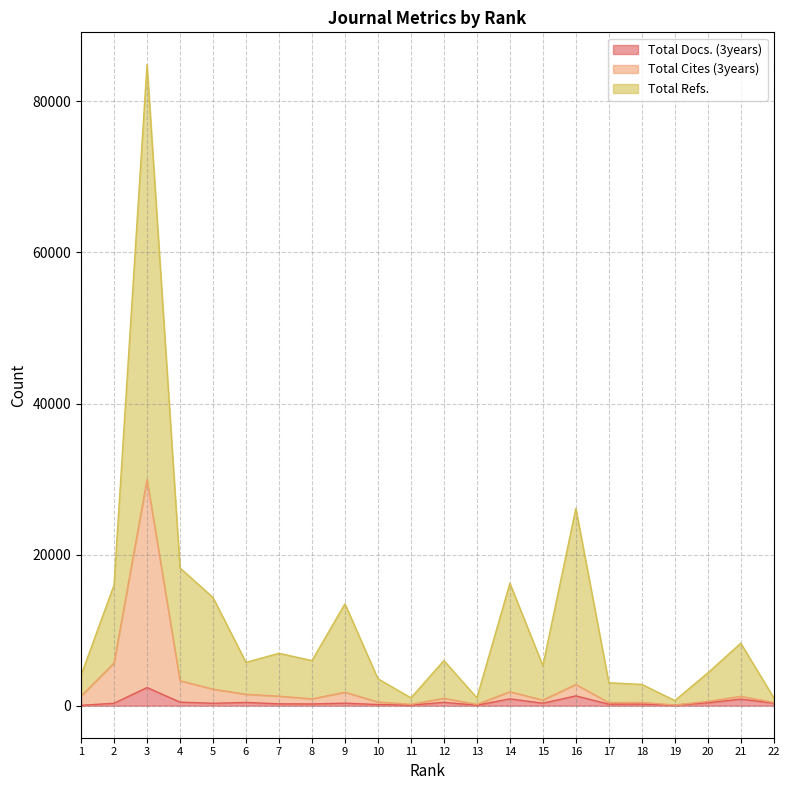

Does the chart have visible grid lines?

Yes